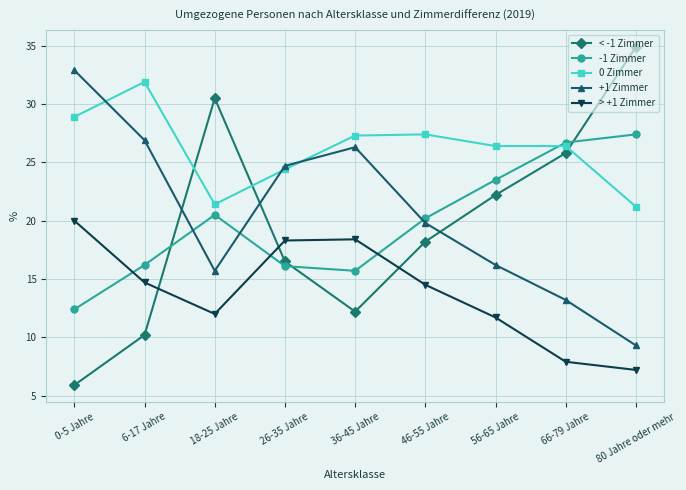

True or false: +1 Zimmer has a value of 14.2 at 80 Jahre oder mehr.

False